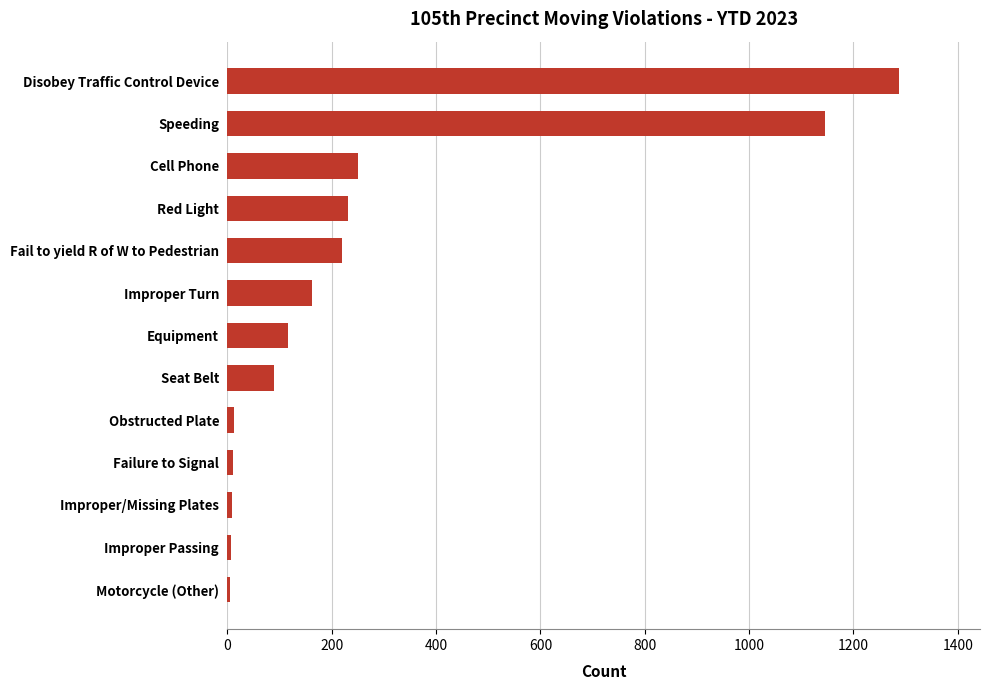

At which label is the value closest to 646?

Cell Phone